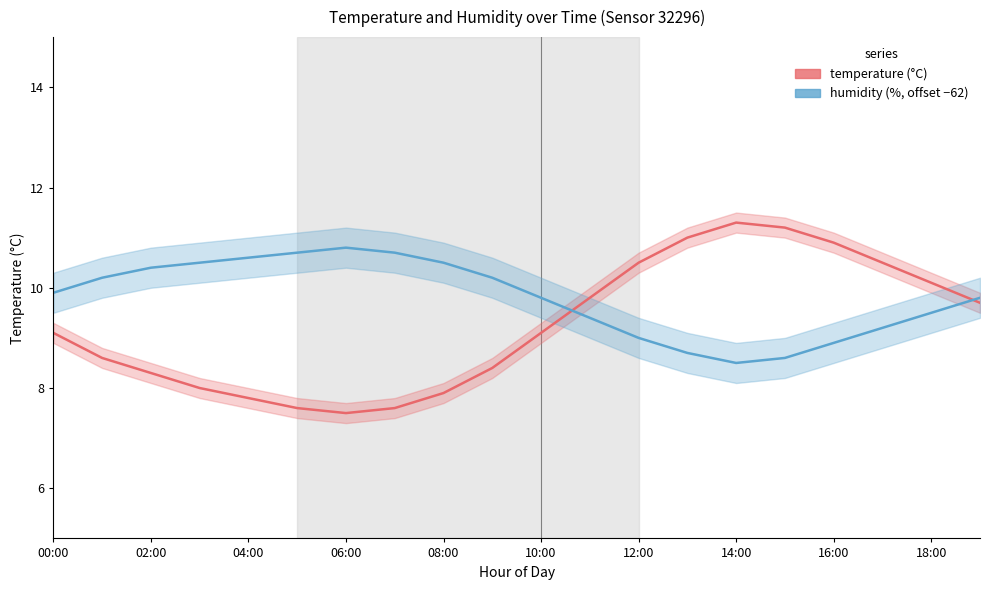

Where is the first local minimum for humidity?

14:00